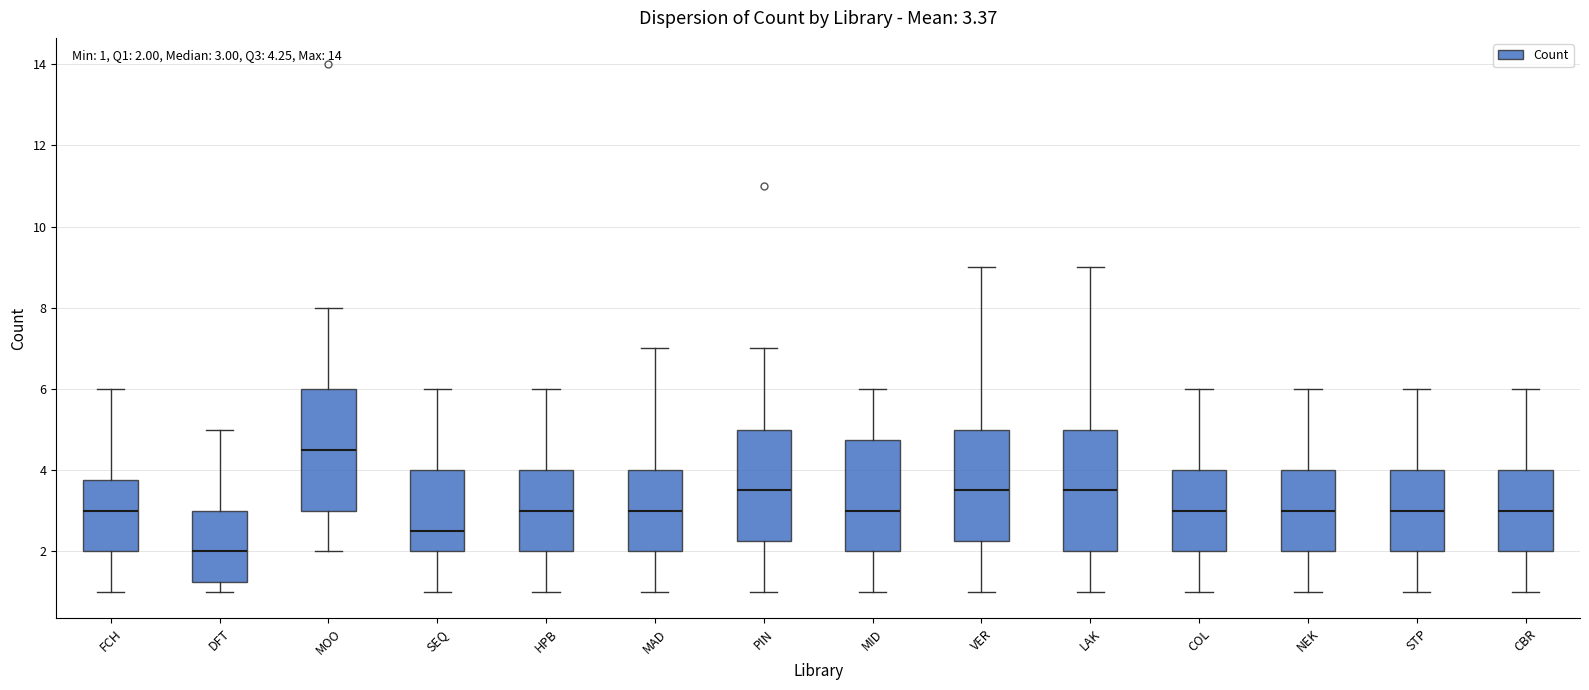

Which box has the highest median line?

MOO